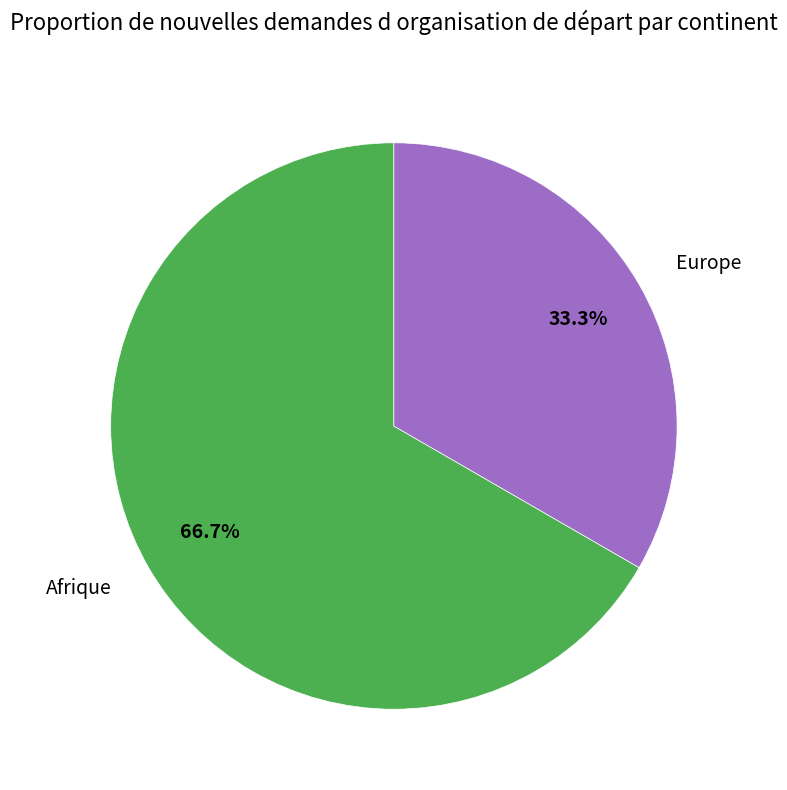

How many slices are in this pie chart?

2